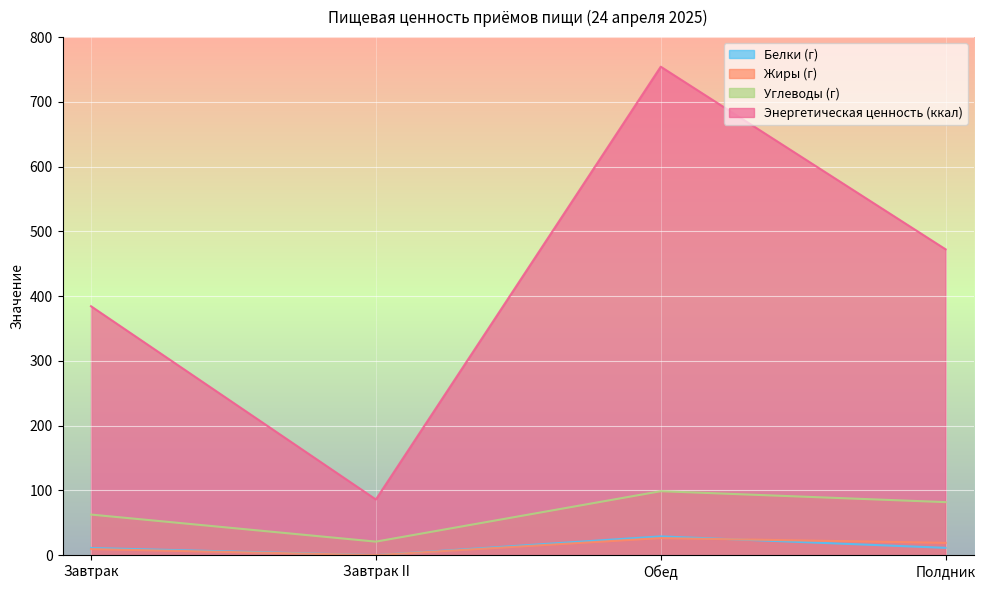

Which series has the largest range (max minus min)?

Энергетическая ценность (ккал)